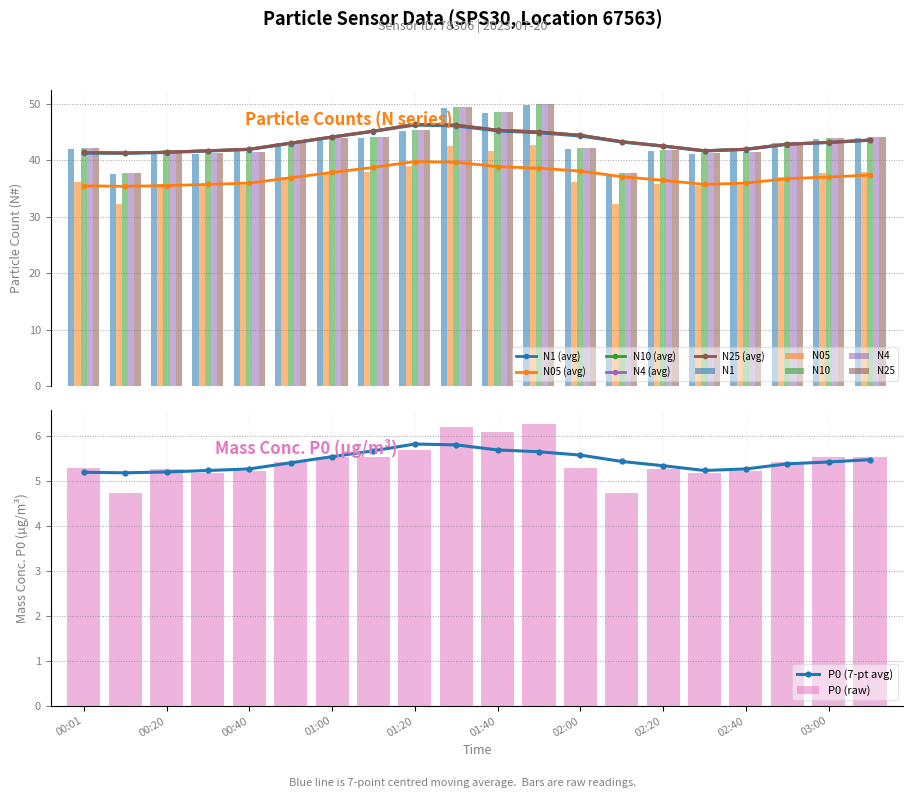

What is the value of the N25 bar at the 3rd from the left?

41.9